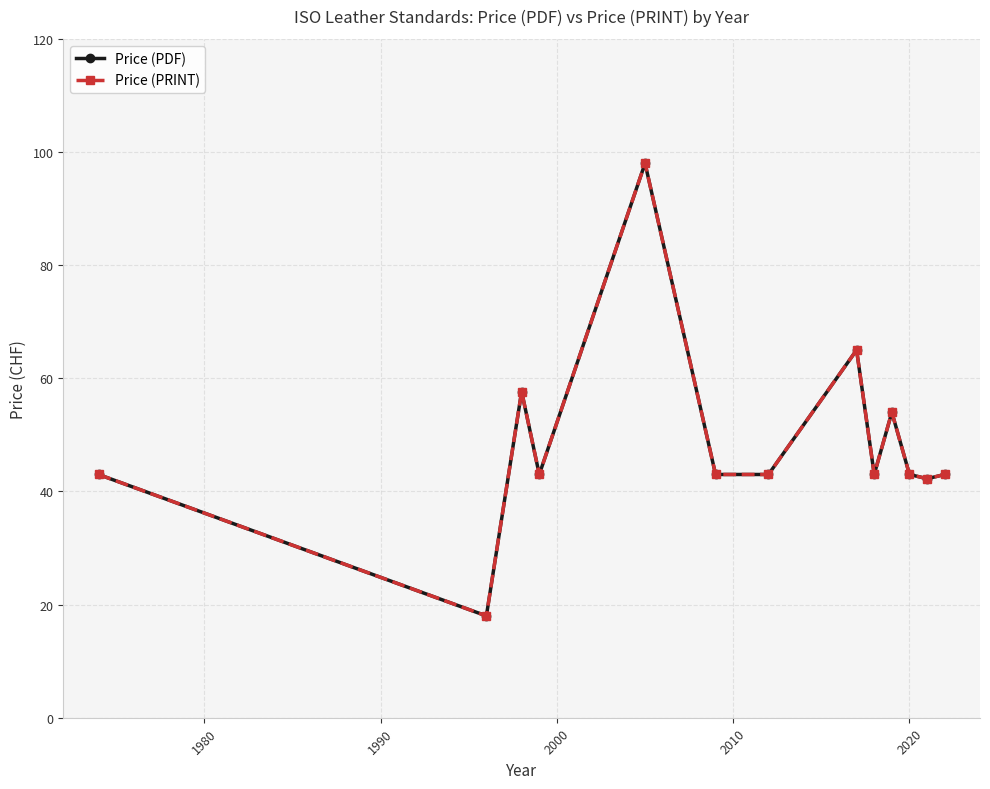

Is this an area chart (filled region under the line)?

No